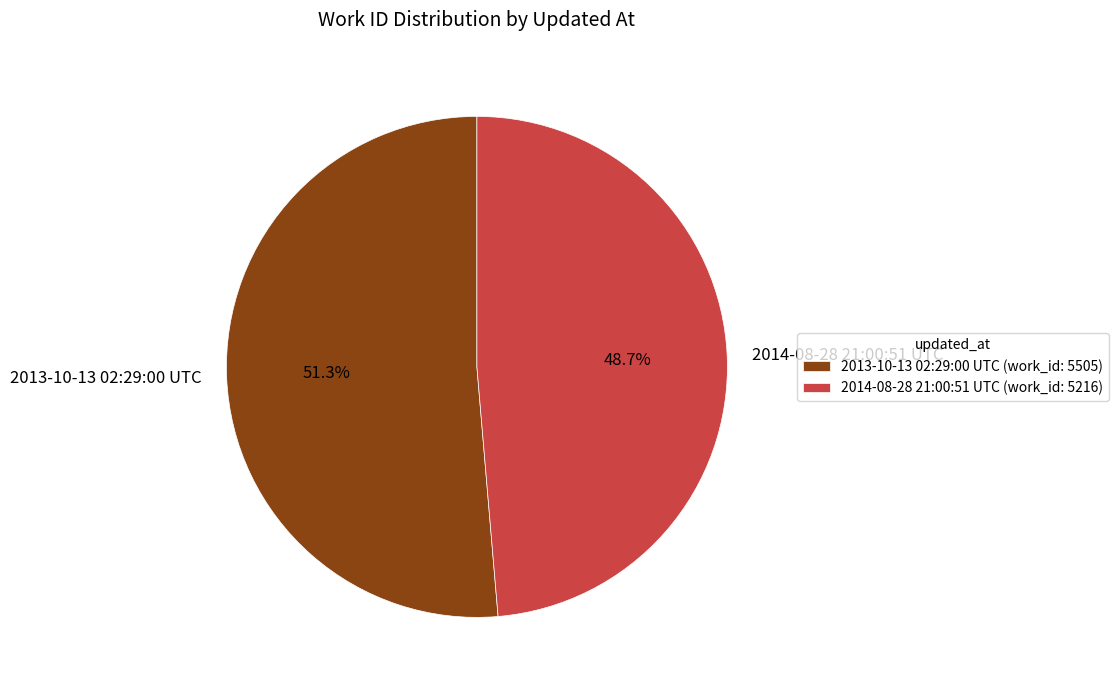

Does any single category account for the majority?

Yes